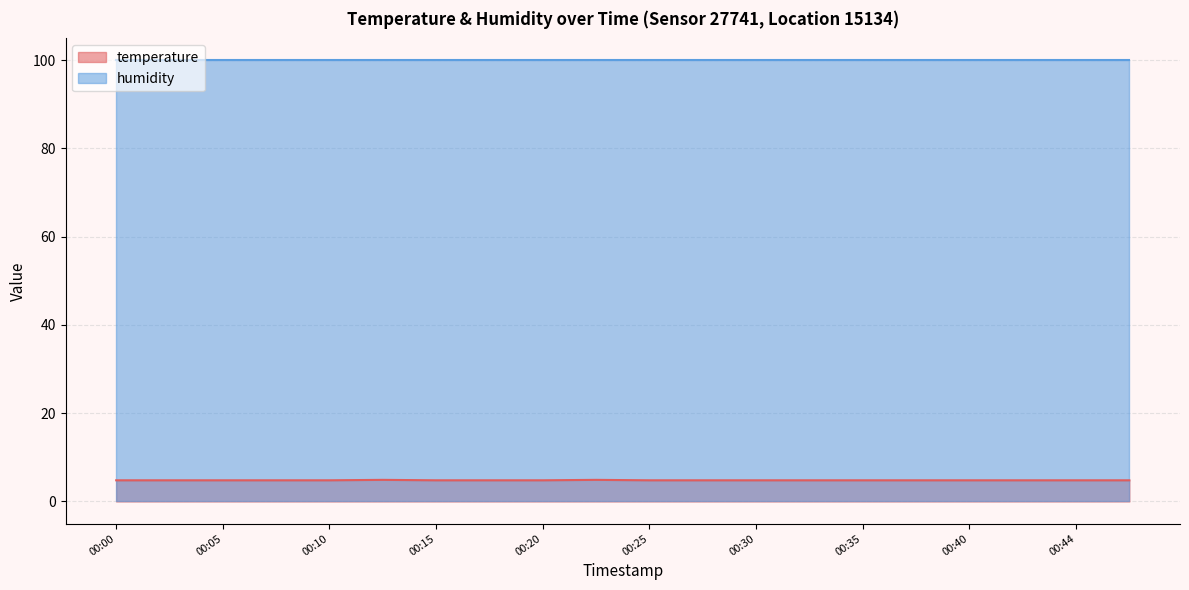

What is the maximum value shown in the chart?

99.9